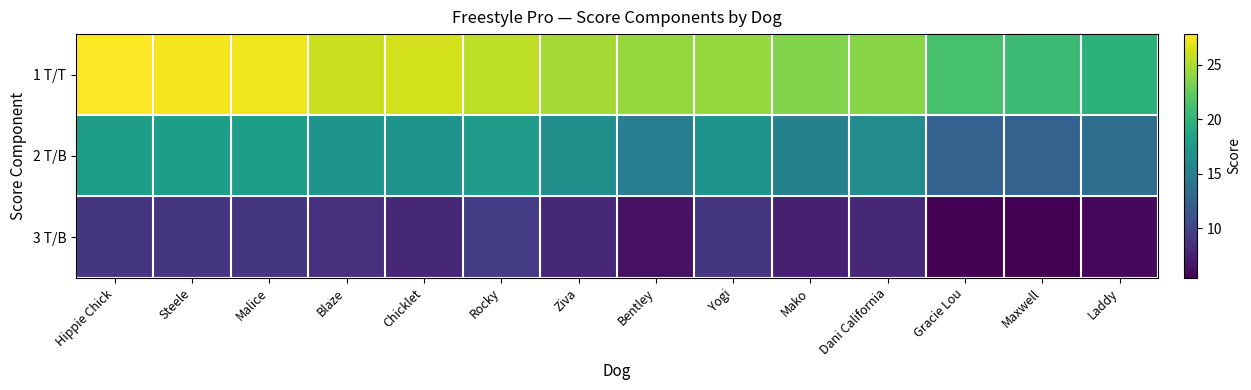

Reading right to left, extract all data points from this chart.

1 T/T: Laddy=19.8	Maxwell=20.8	Gracie Lou=21.3	Dani California=23.8	Mako=23.6	Yogi=24.3	Bentley=24.3	Ziva=24.8	Rocky=25.6	Chicklet=26.3	Blaze=26.0	Malice=27.3	Steele=27.4	Hippie Chick=27.8
2 T/B: Laddy=13.5	Maxwell=12.5	Gracie Lou=12.5	Dani California=16.3	Mako=15.3	Yogi=17.0	Bentley=15.0	Ziva=16.5	Rocky=17.8	Chicklet=17.0	Blaze=17.0	Malice=18.0	Steele=18.0	Hippie Chick=18.0
3 T/B: Laddy=6.0	Maxwell=5.5	Gracie Lou=5.5	Dani California=8.0	Mako=7.5	Yogi=9.0	Bentley=6.5	Ziva=8.0	Rocky=9.5	Chicklet=8.0	Blaze=8.5	Malice=9.0	Steele=9.0	Hippie Chick=9.0